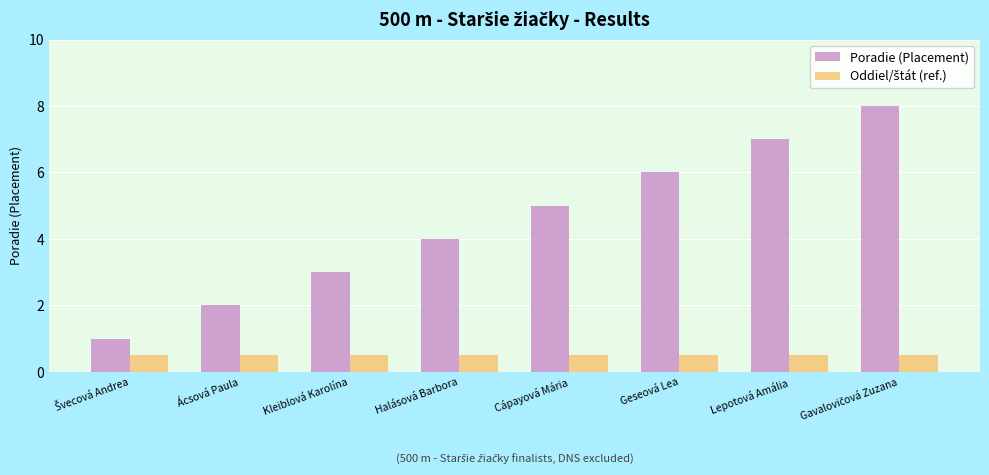

Which series has the largest total across all categories?

Poradie (Placement)